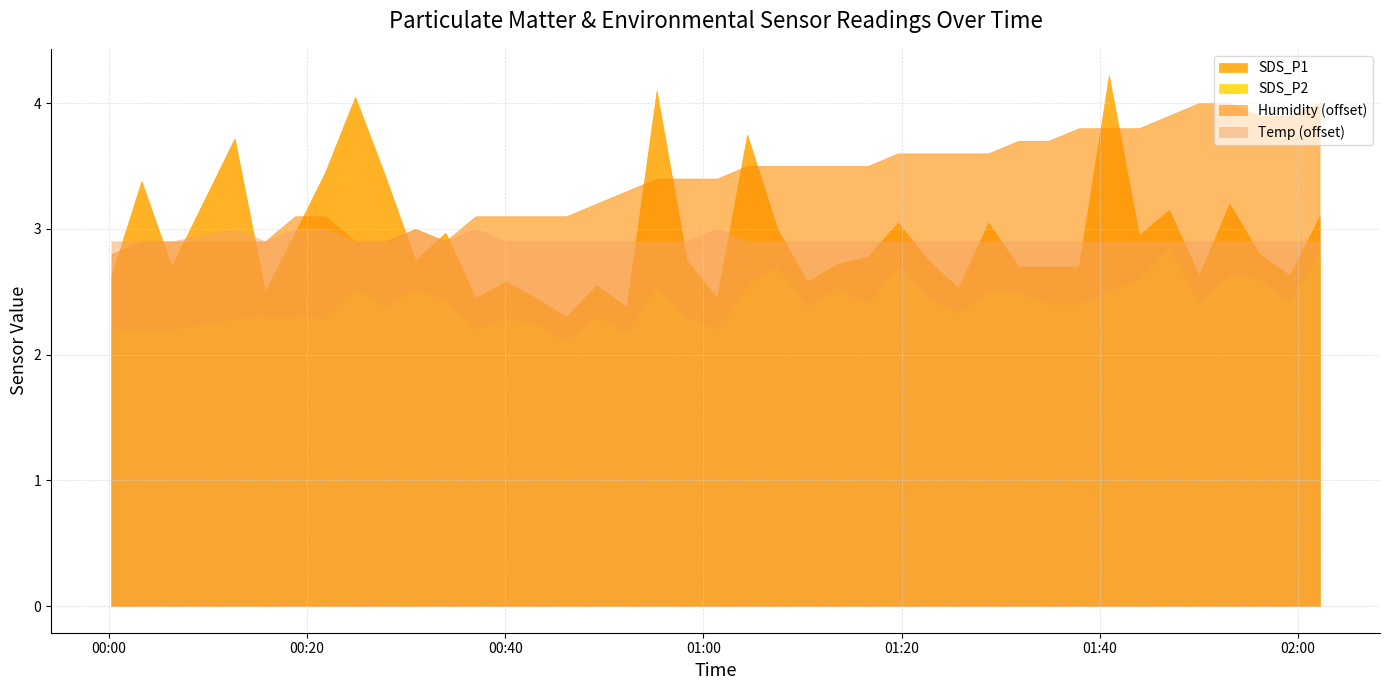

What is the label of the 31st point from the left?

2022/07/20 01:34:50